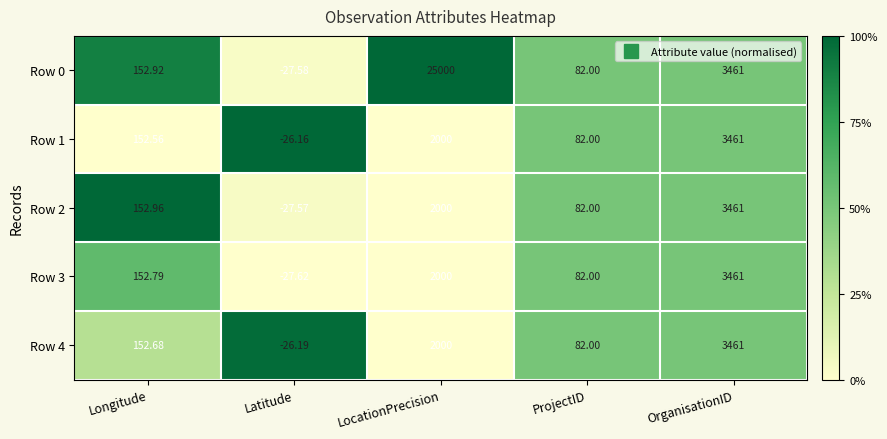

At which label is Row 0 closest to 12486?

OrganisationID